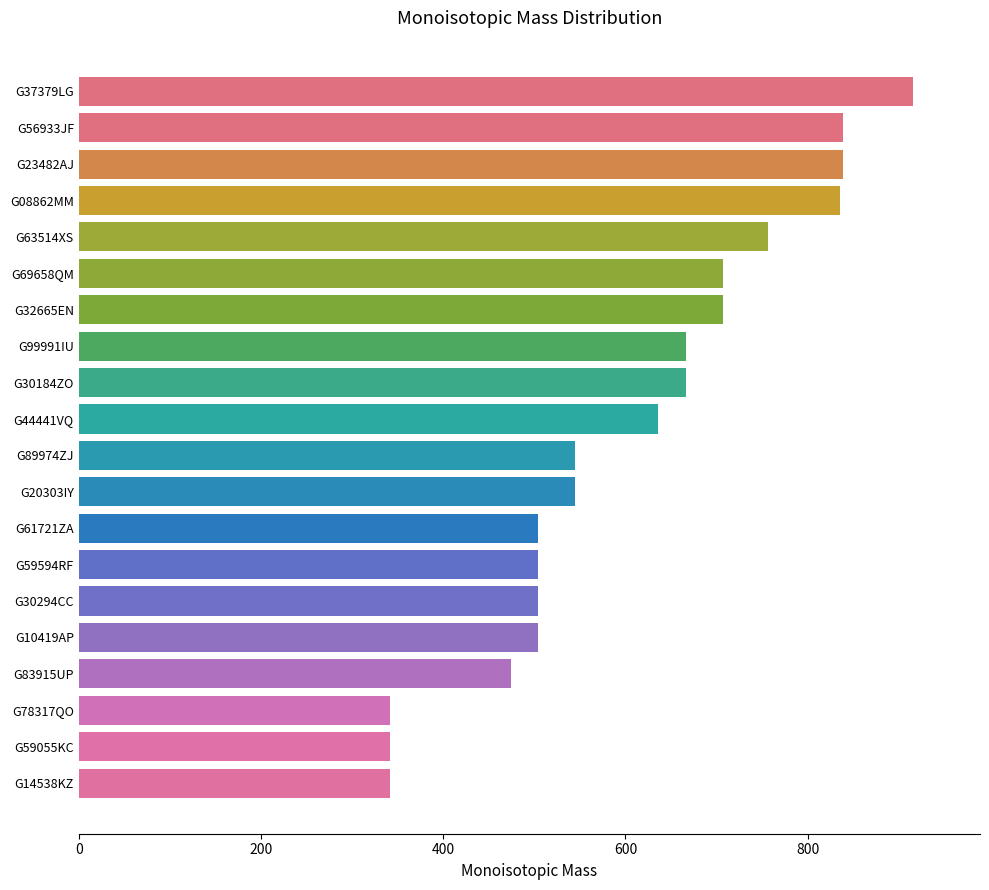

The chart shows a value of 839.3 at G23482AJ. True or false?

True